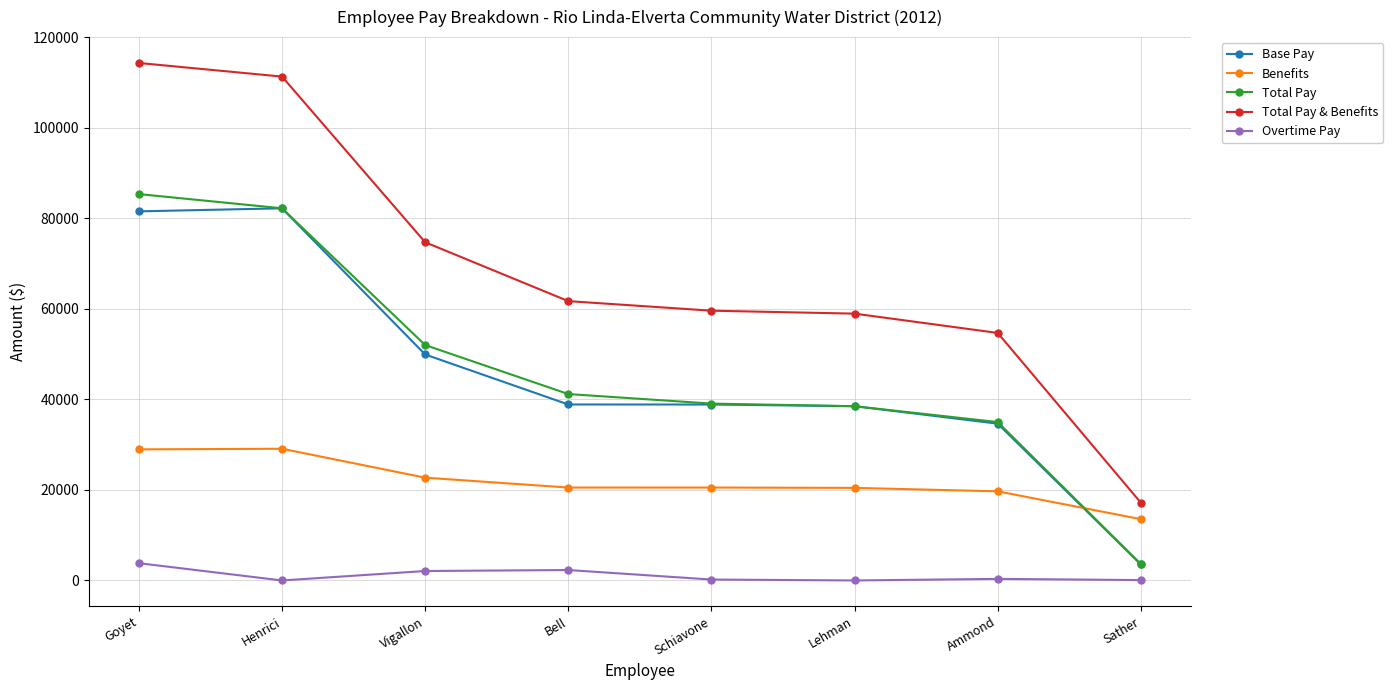

What is the difference between the Benefits values at Bell and Sather?

6984.7